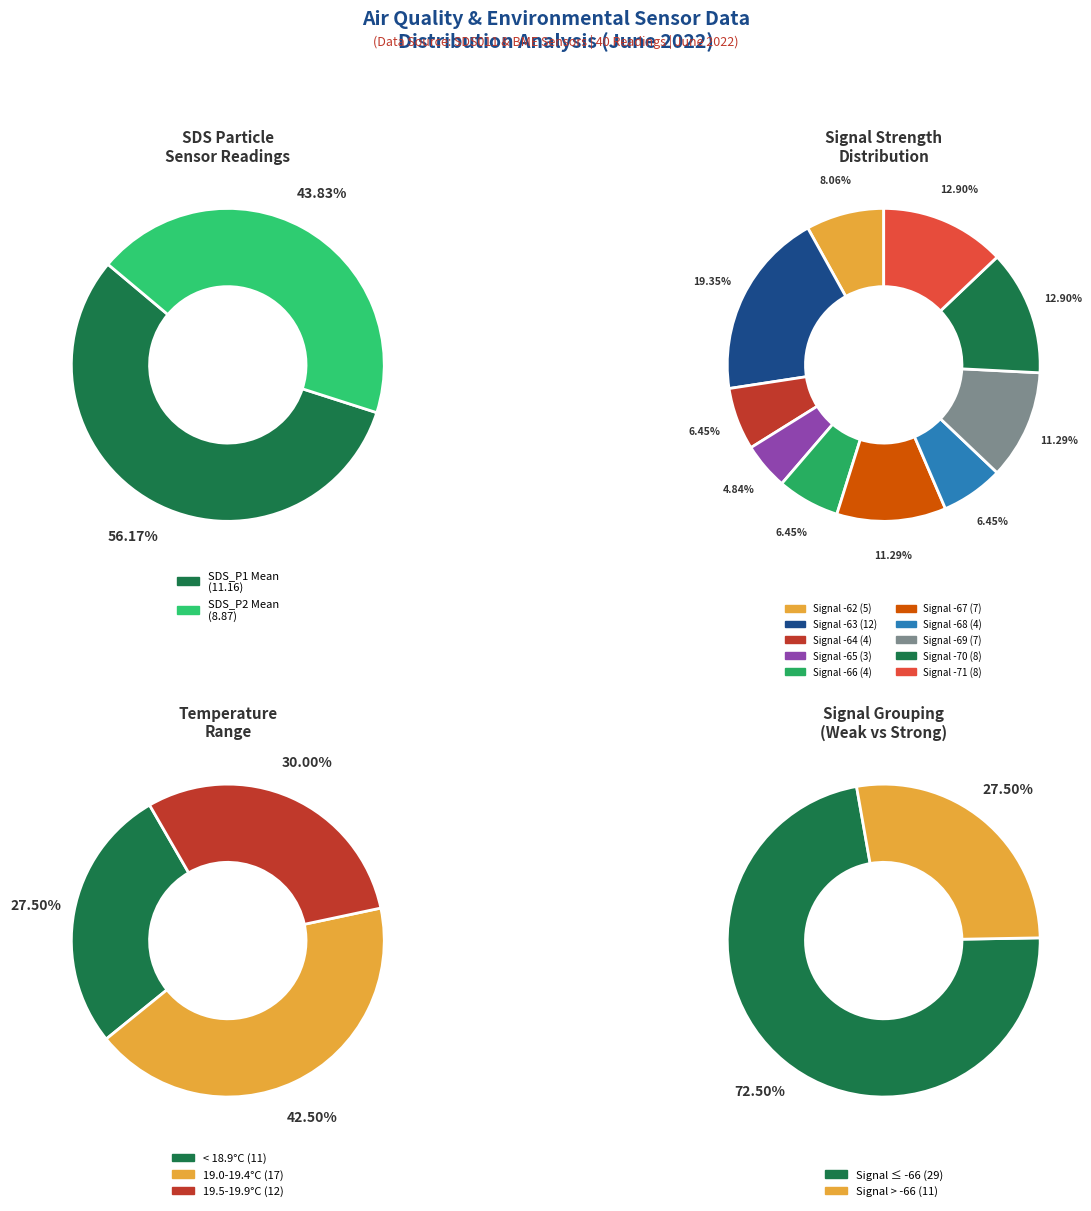

Is it true that Temp is 1% of the pie?

False